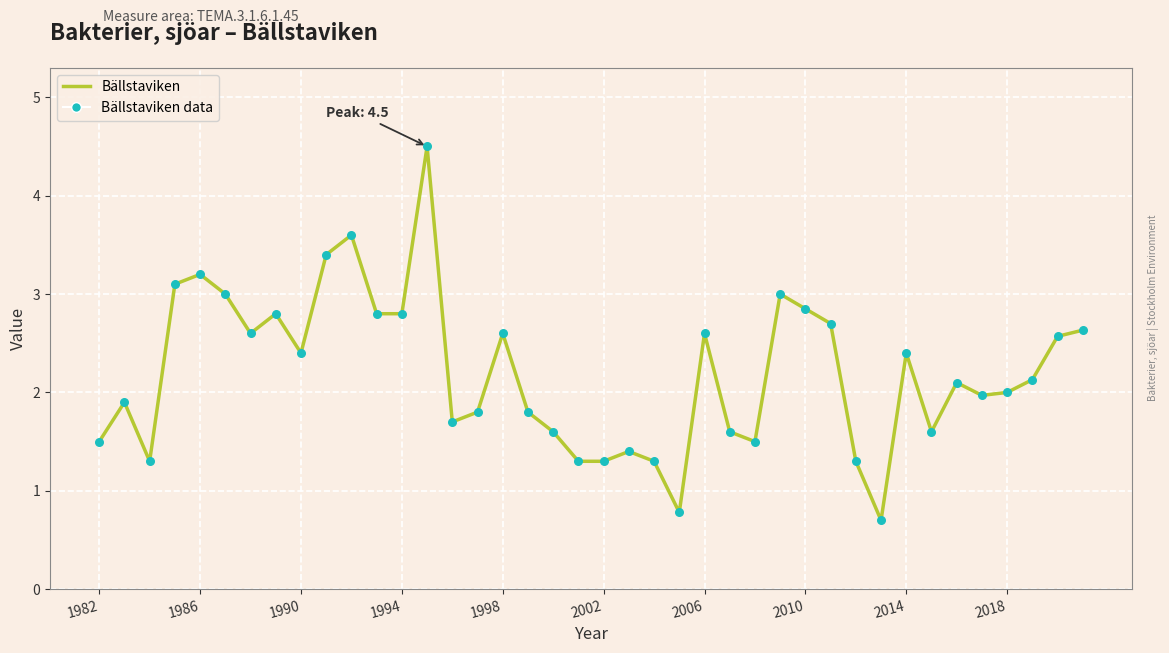

What is the difference between the maximum and minimum values?

3.8